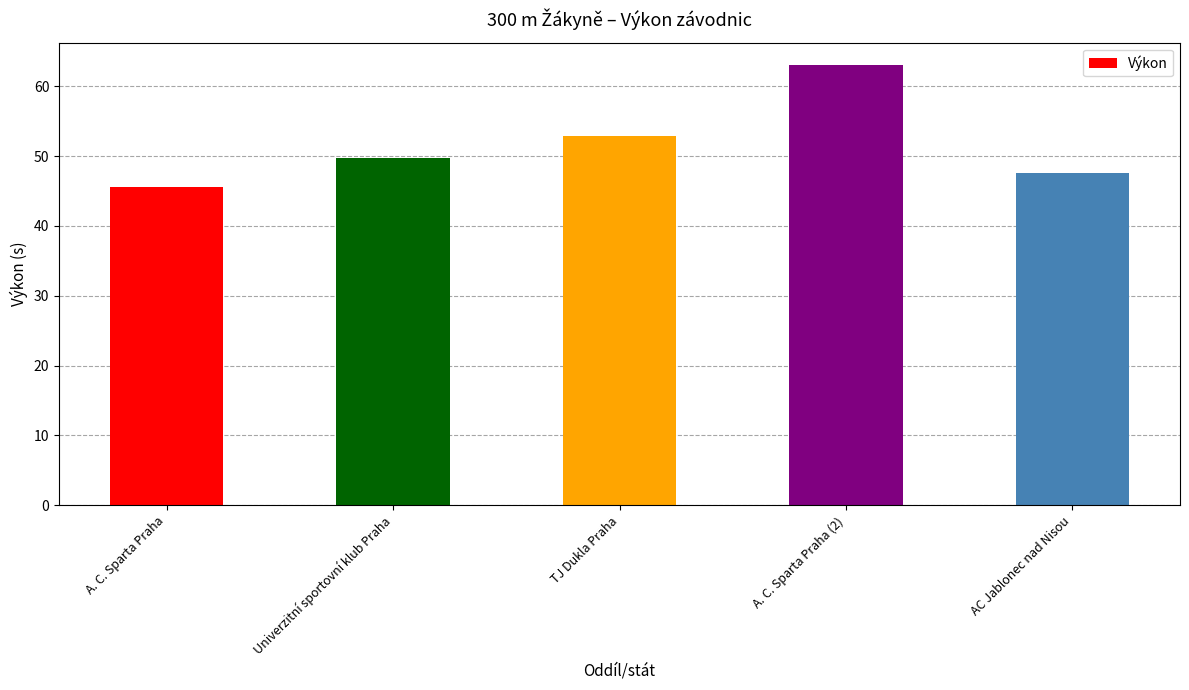

Is it true that the value at AC Jablonec nad Nisou is 71.5?

False